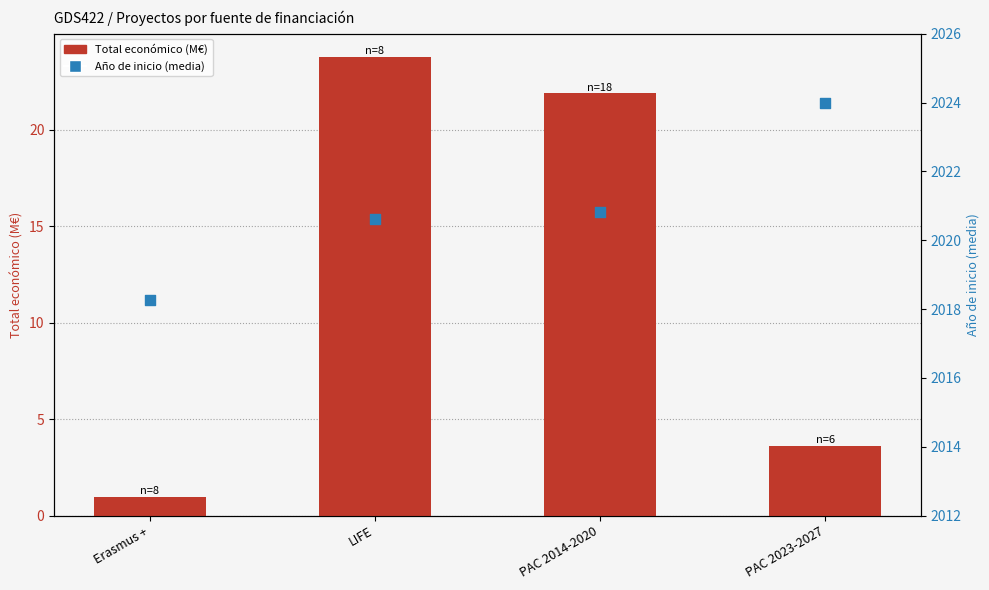

Which series contains the highest Y value?

Año de inicio (media)